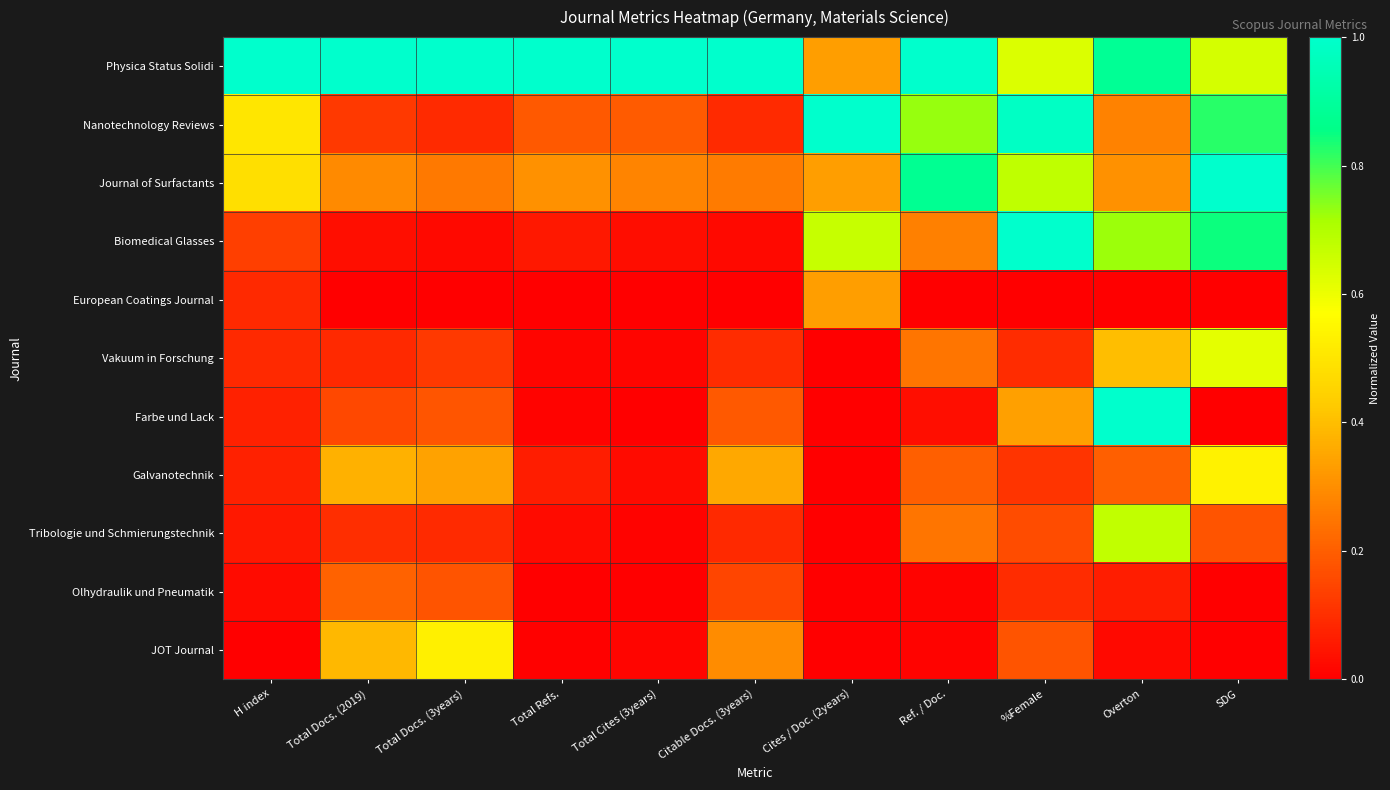

At how many categories does at least one series exceed 0?

11